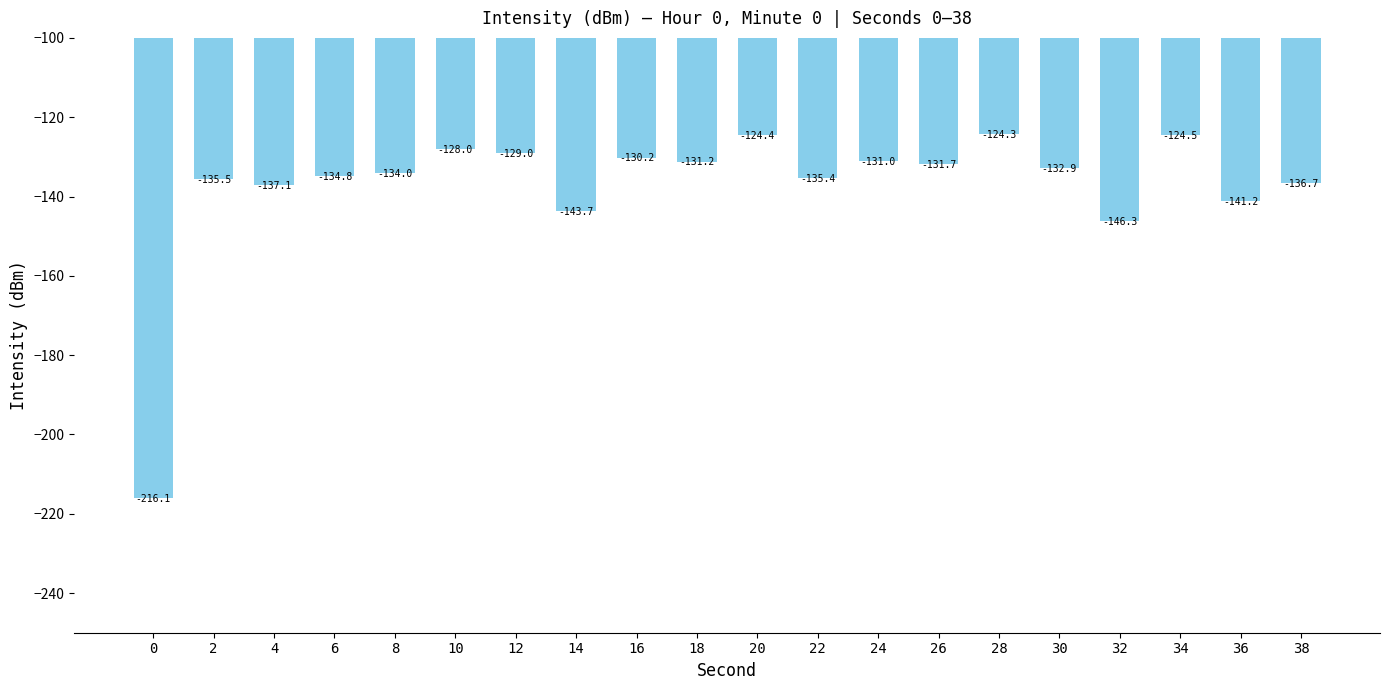

Does the chart contain any negative values?

Yes